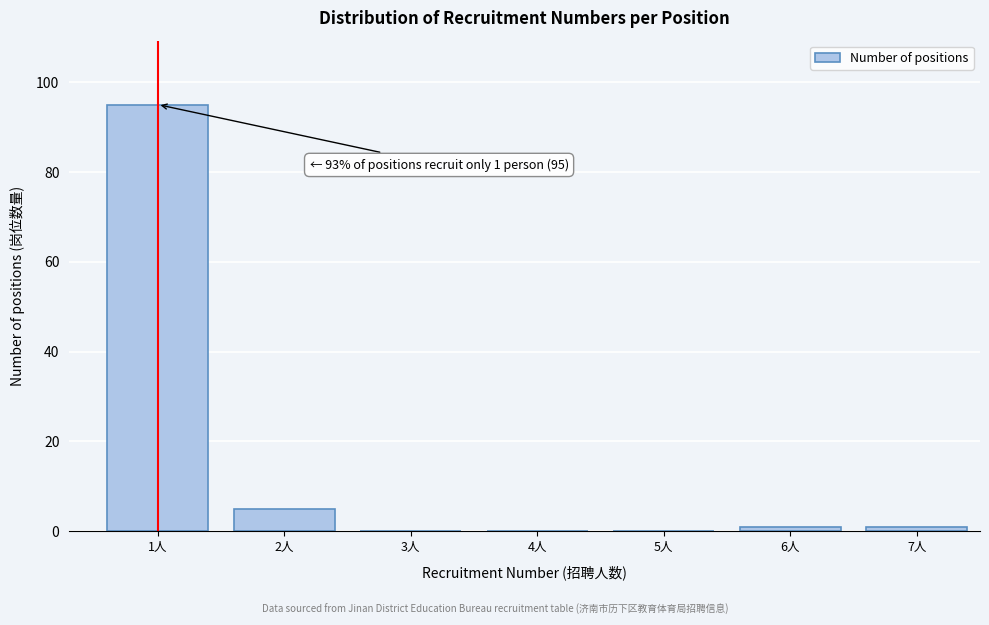

Reading left to right, extract all data points from this chart.

1人=95	2人=5	3人=0	4人=0	5人=0	6人=1	7人=1